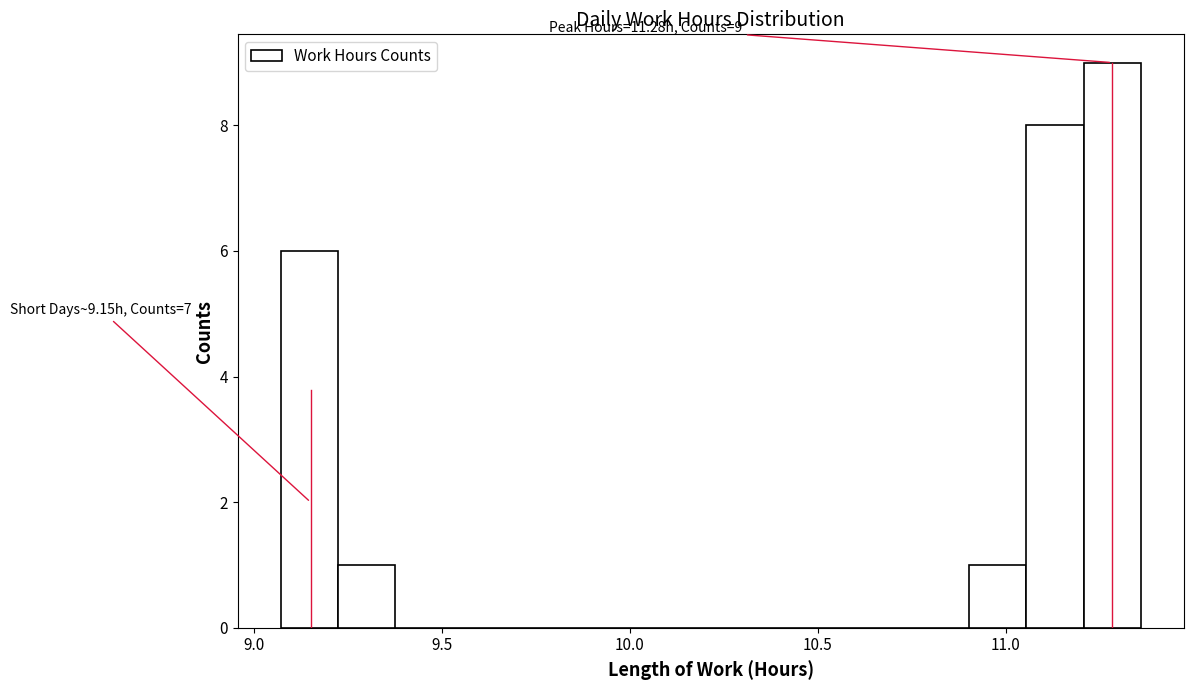

Around what value on the x-axis is the tallest bar? Give the approximate position of its centre, as read against the axis.

11.30